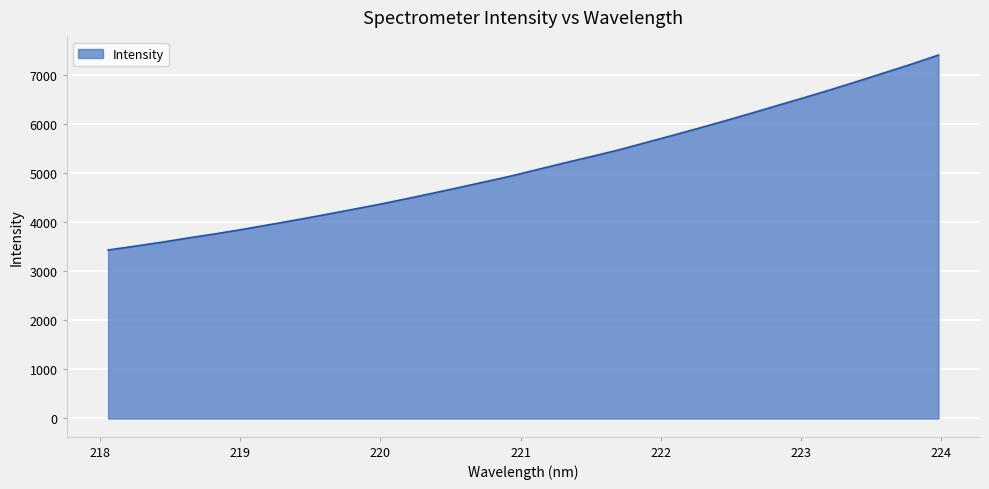

What is the average value?

5148.9